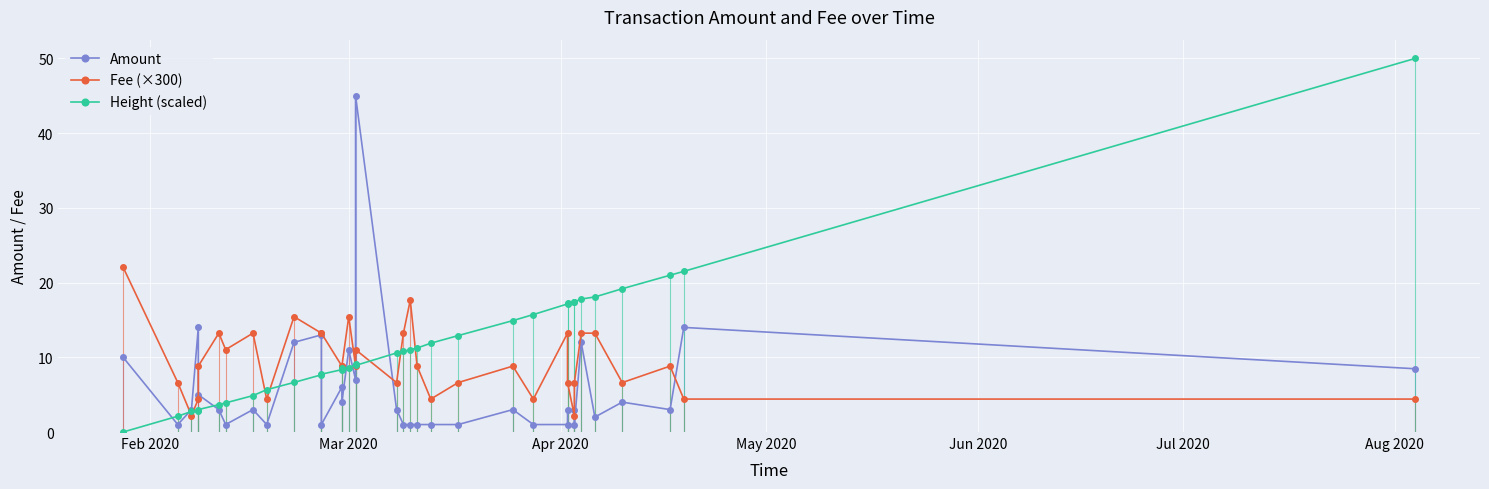

After their last crossing, which series has the higher values: Amount or Fee (×300)?

Amount